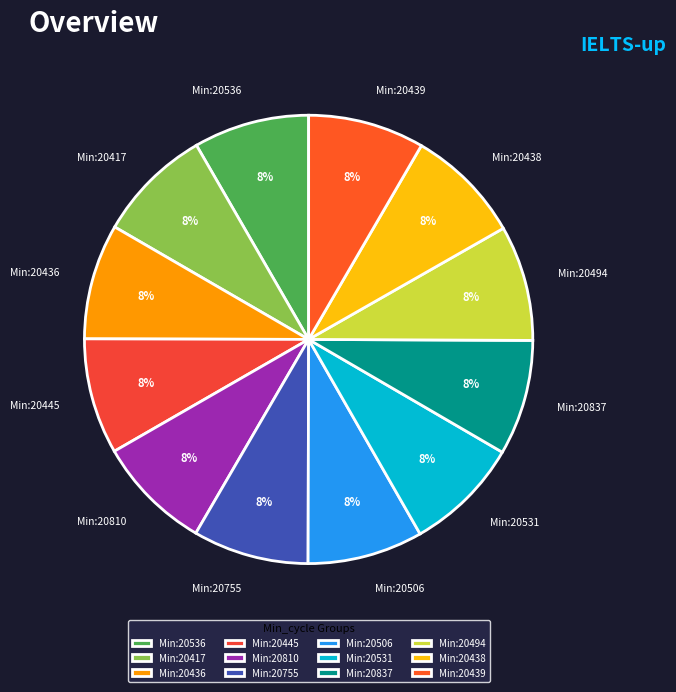

To the nearest percent, what is the average slice percentage?

8%